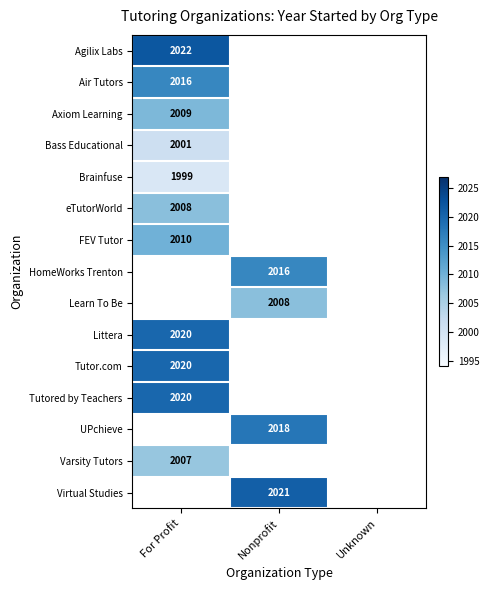

Count the number of data series in this chart.

15